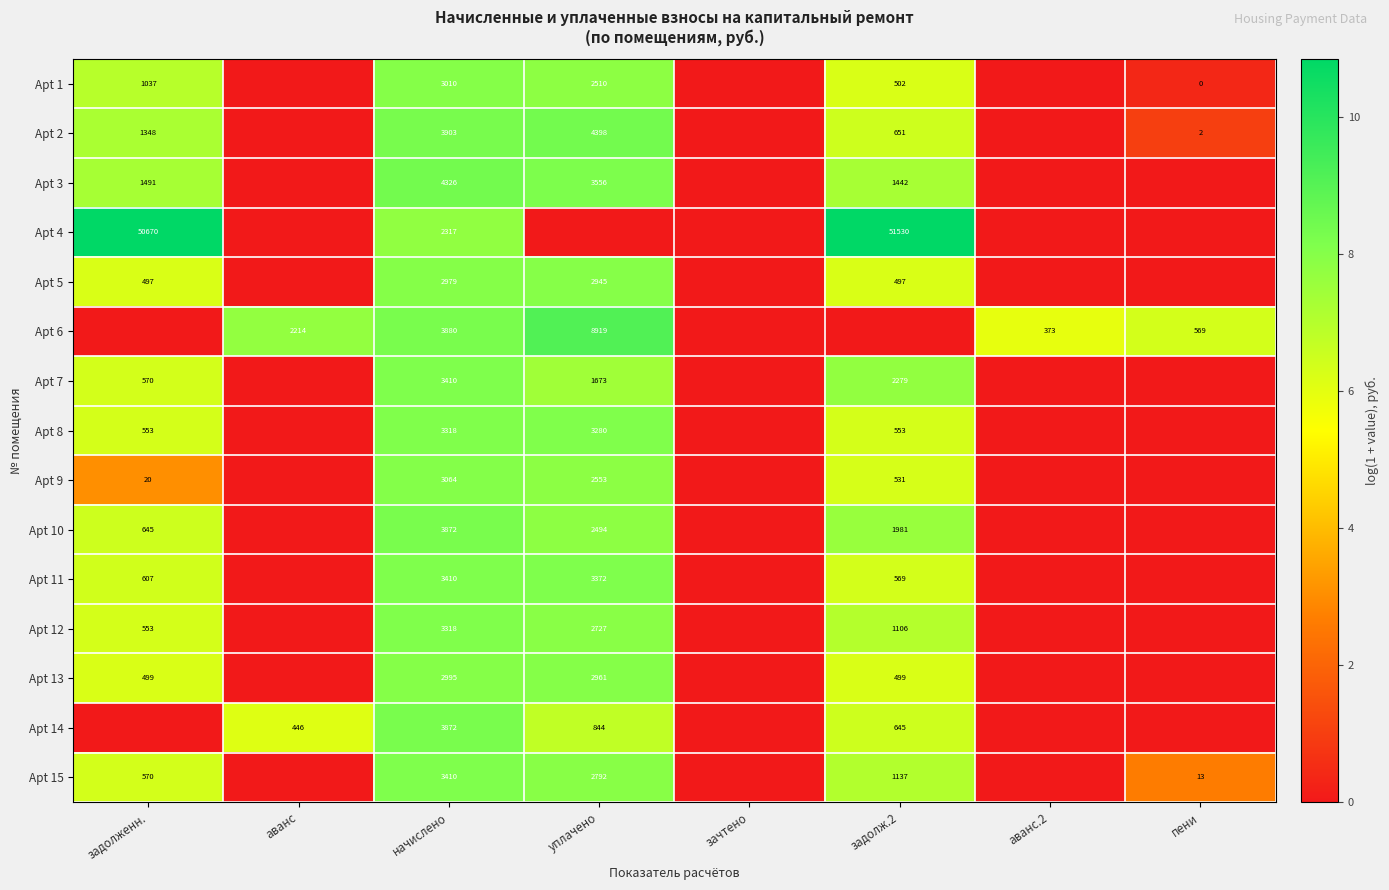

The value of Apt 7 at начислено is 3410. True or false?

True